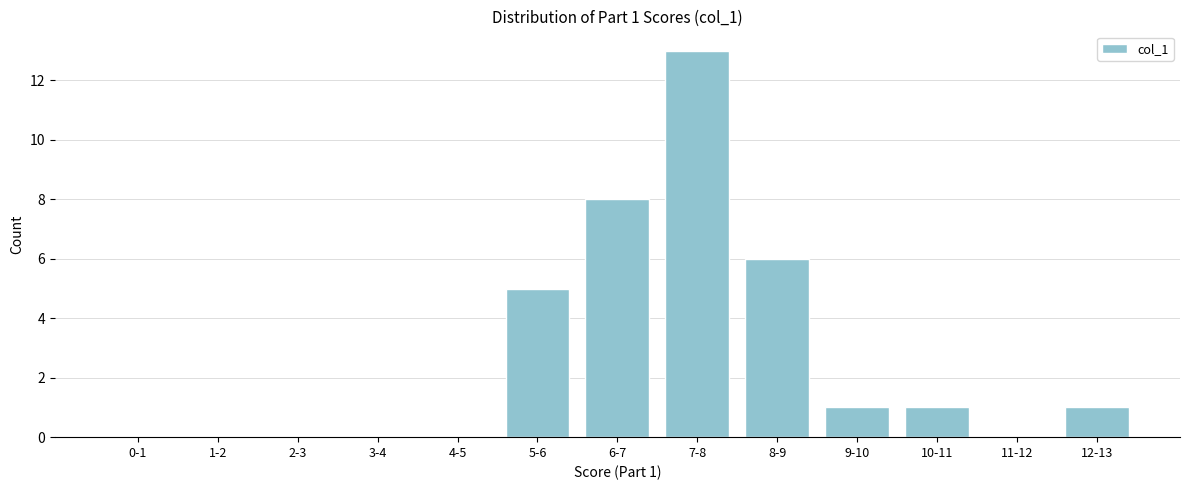

Reading left to right, list all the values displayed in this chart.

0-1=0	1-2=0	2-3=0	3-4=0	4-5=0	5-6=5	6-7=8	7-8=13	8-9=6	9-10=1	10-11=1	11-12=0	12-13=1